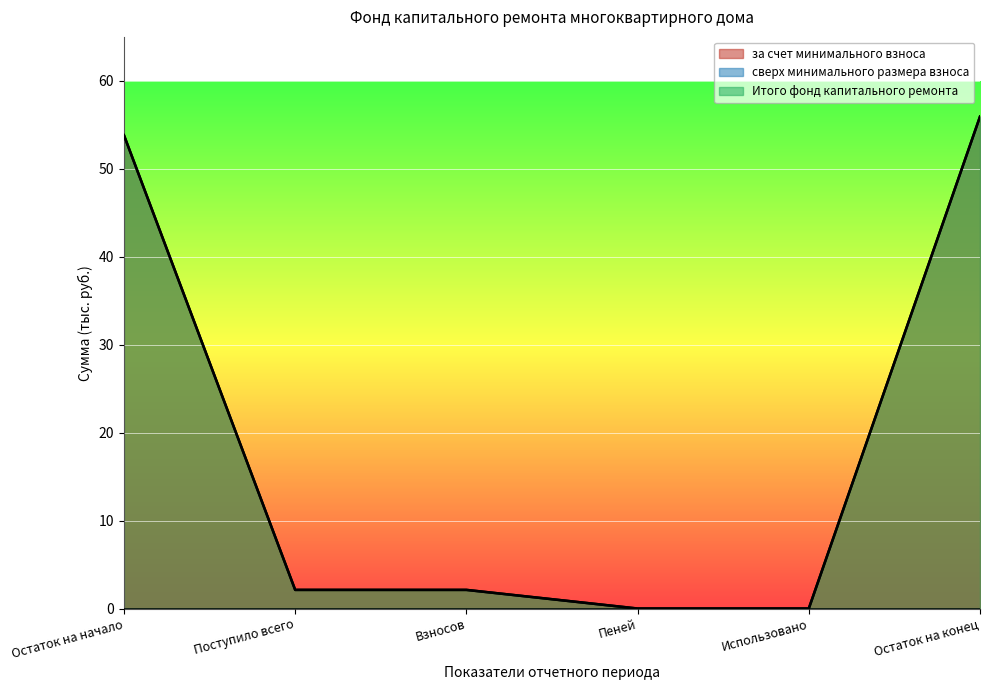

Reading right to left, what are all the values shown in this chart?

за счет минимального взноса: 55.9	0.0	0.0	2.1	2.1	53.8
Итого фонд капитального ремонта: 55.9	0.0	0.0	2.1	2.1	53.8